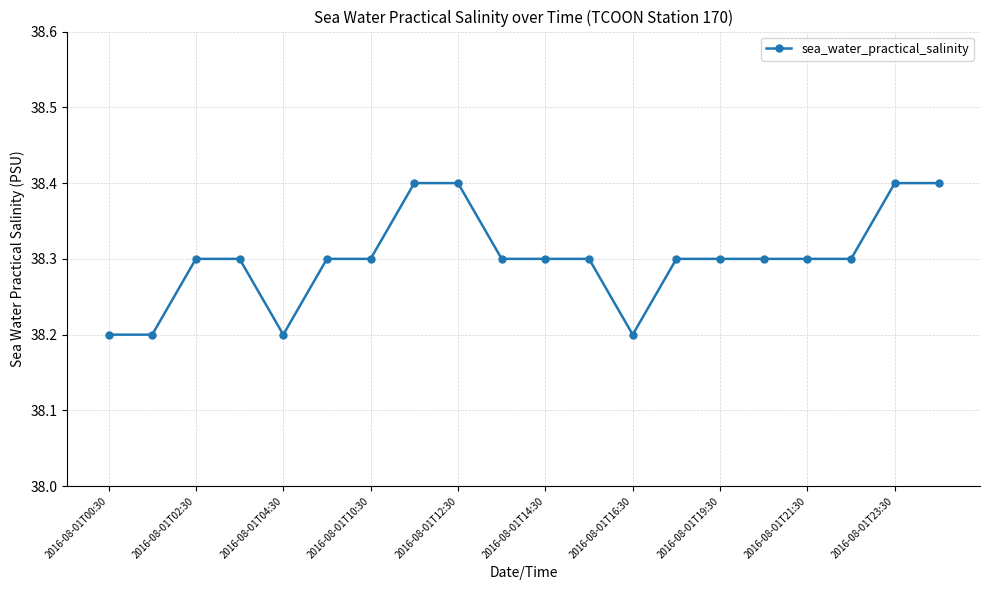

What is the maximum value shown in the chart?

38.4